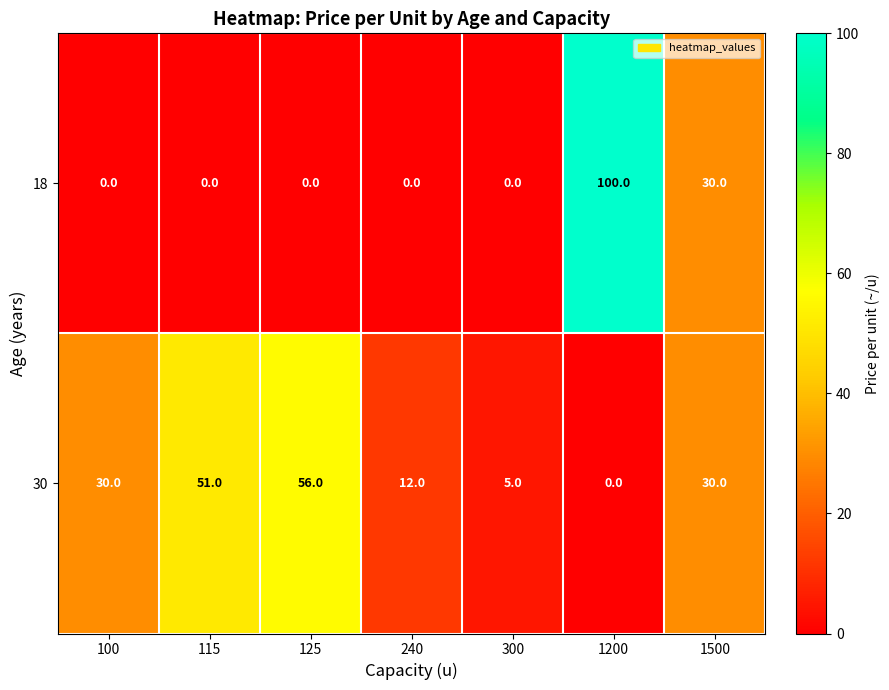

What is the total value across all series at 125?

56